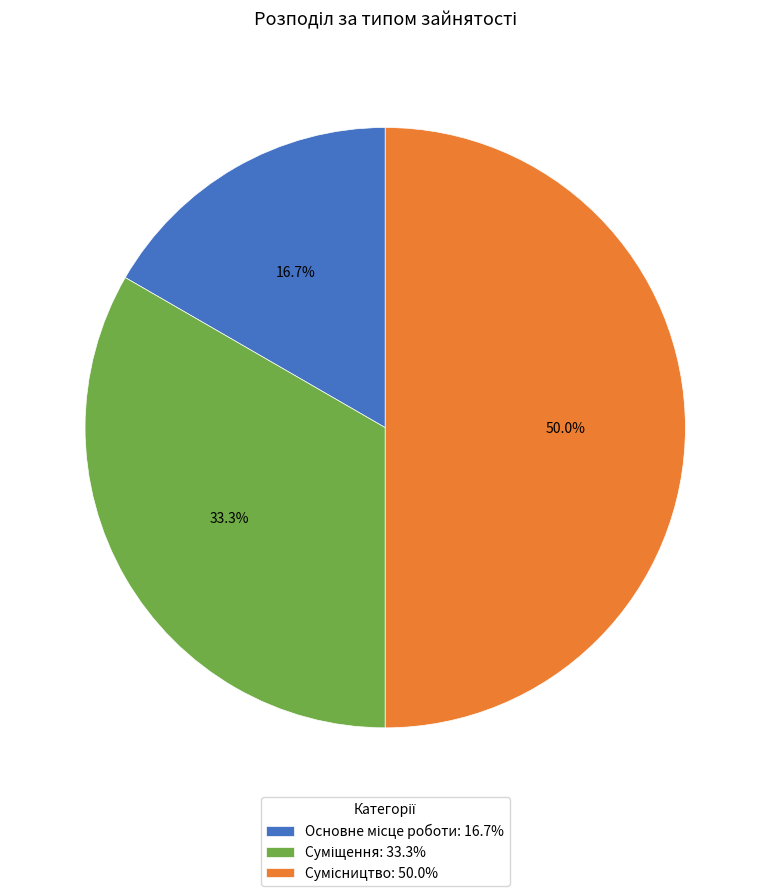

To the nearest percent, what is the difference between the largest and smallest slice percentages?

33%